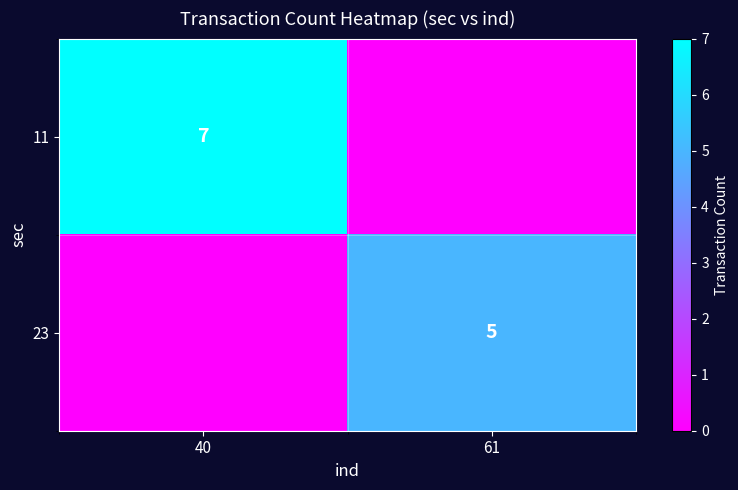

The 11 series shows 9 at 40. True or false?

False